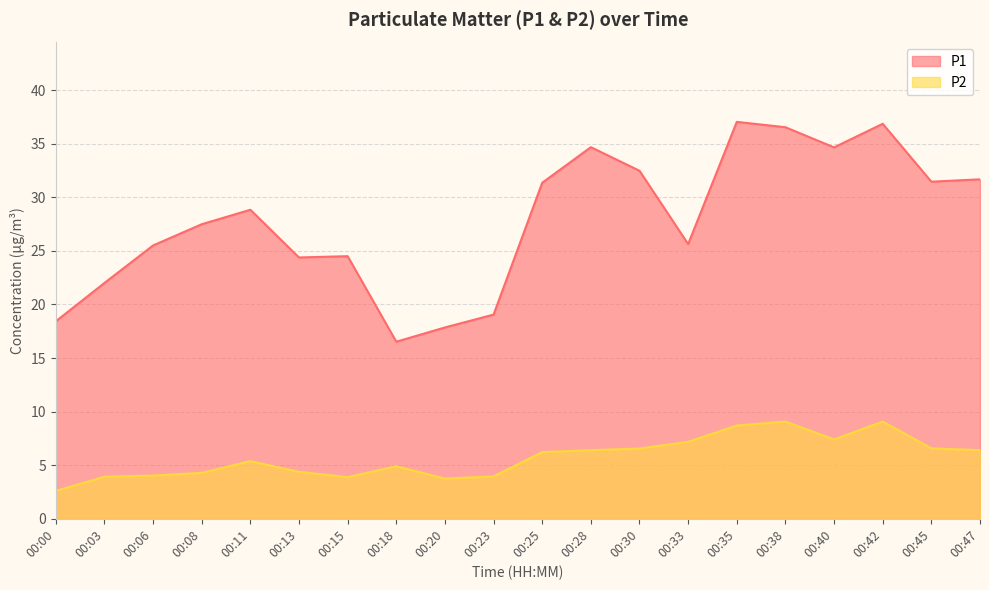

List the series in order of their overall mean, lowest first.

P2, P1